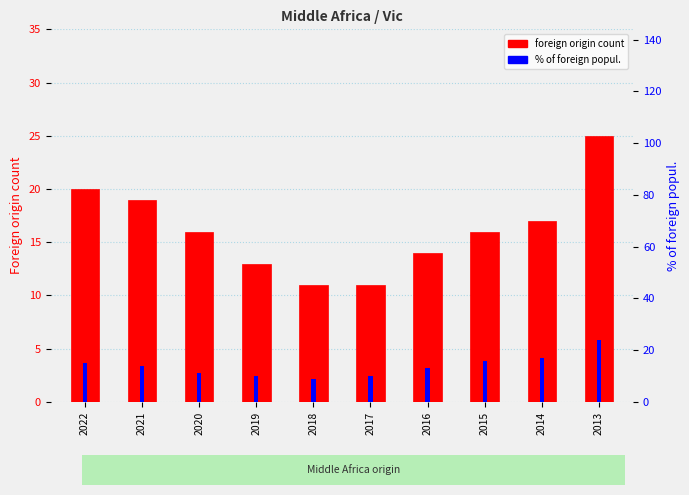

How many bars are there in each group?

2